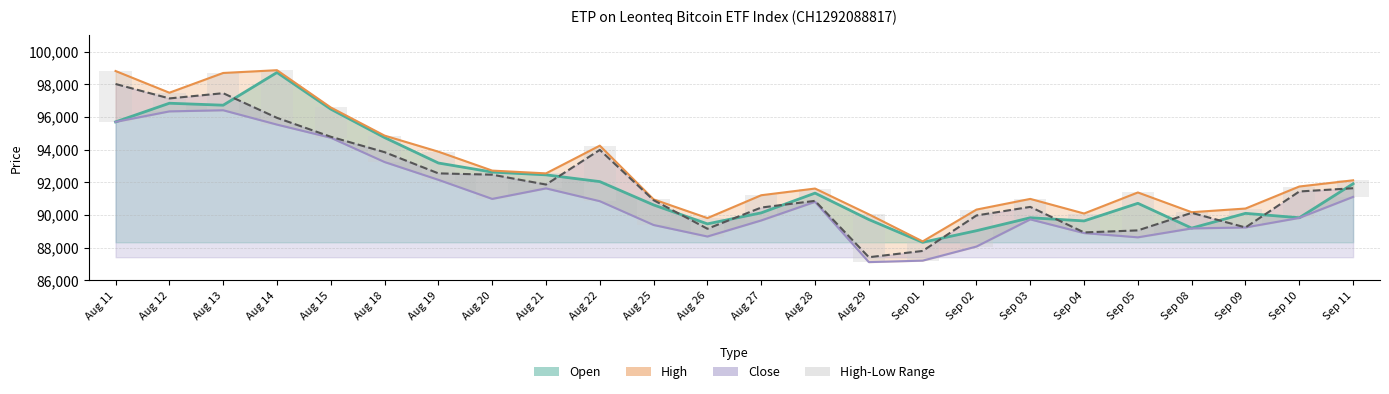

Reading left to right, list all the values displayed in this chart.

3120	1145	2285	3335	1855	1620	1725	1735	920	3405	1570	1130	1545	815	2930	1180	2265	1255	1200	2750	995	1160	1925	1015